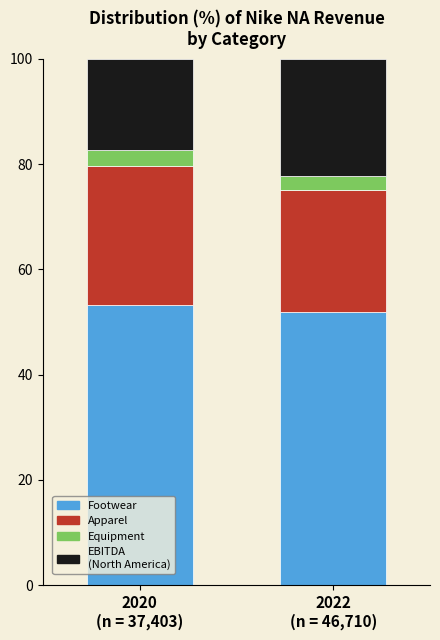

Count the number of data series in this chart.

4